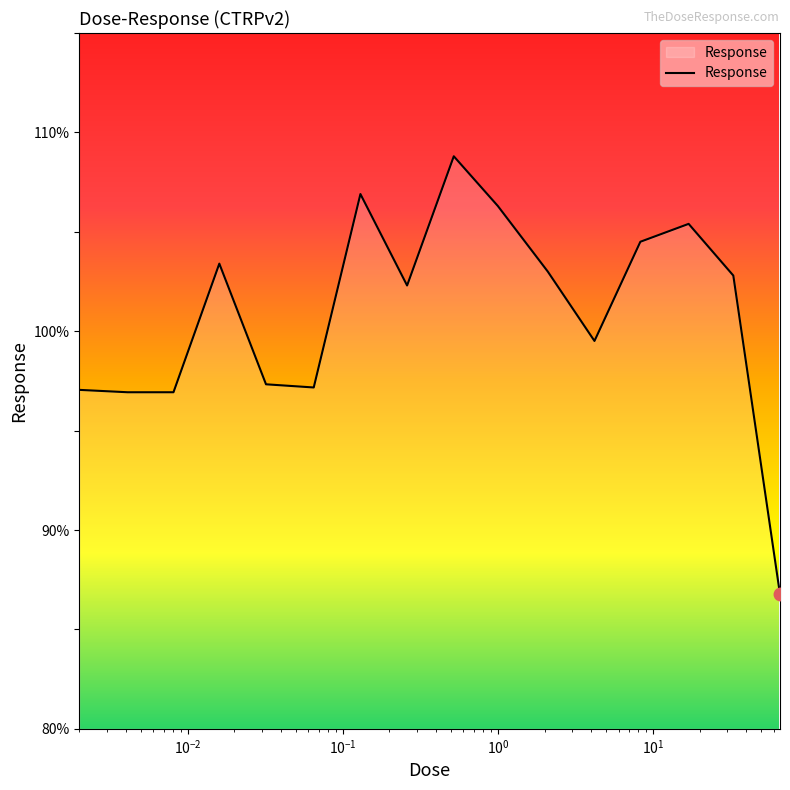

What is the difference between the second highest and second lowest values?

10.0